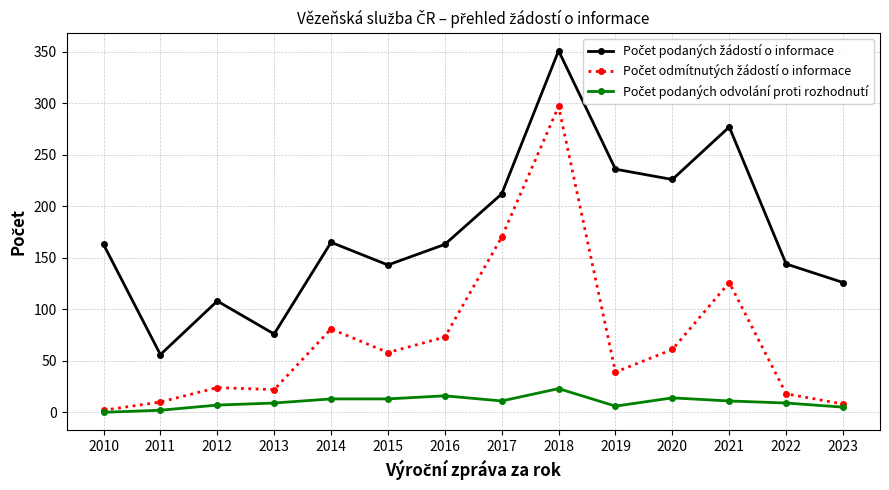

Count the number of categories in the chart.

14